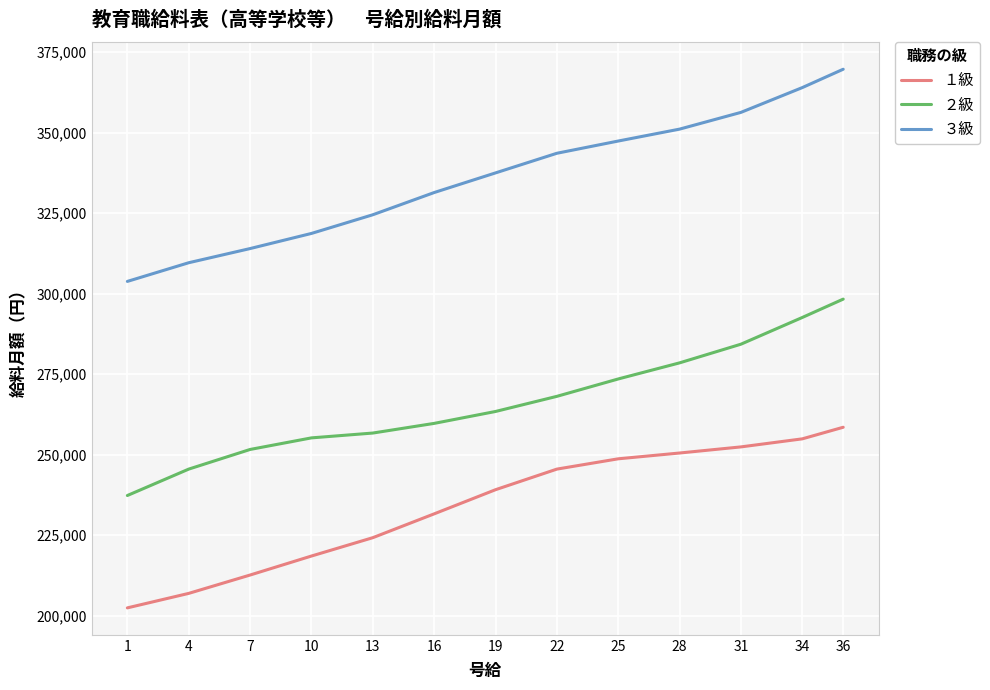

What is the minimum value shown in the chart?

202400